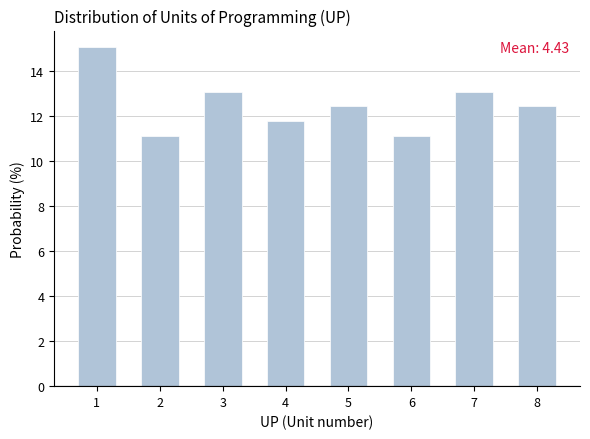

Reading right to left, extract all data points from this chart.

12.4	13.1	11.1	12.4	11.8	13.1	11.1	15.0